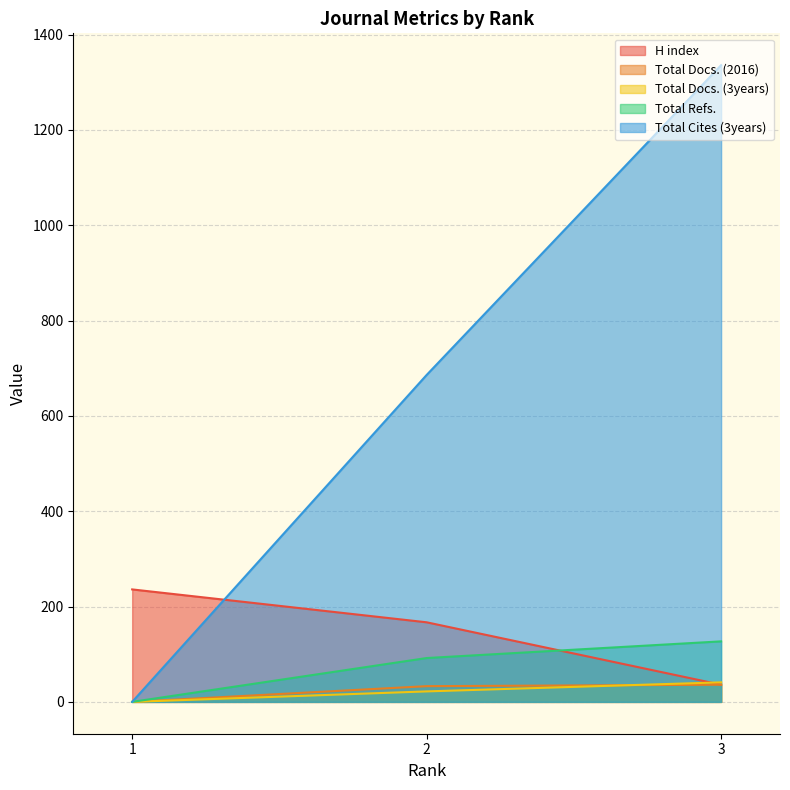

Where is H index nearest to the value 136?

2